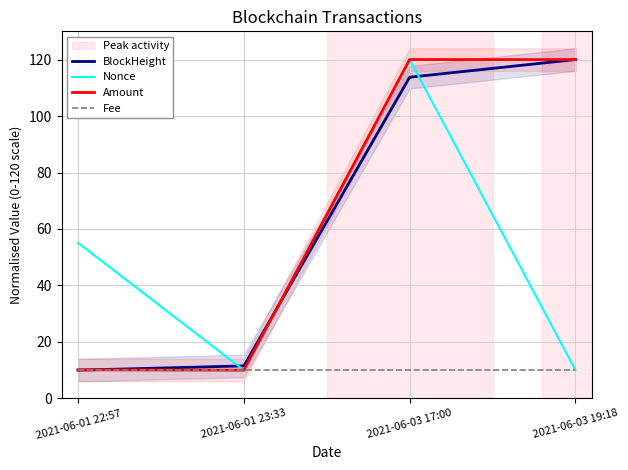

Which category has the highest value across all series?

2021-06-03 19:18